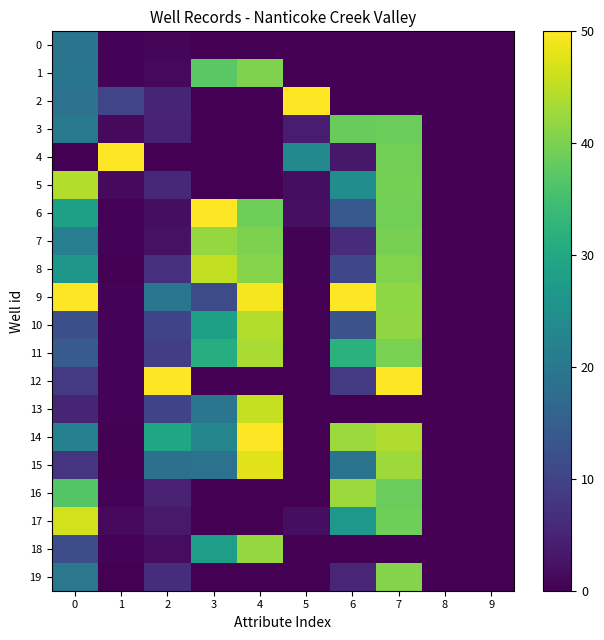

How many data points does each series have?

10